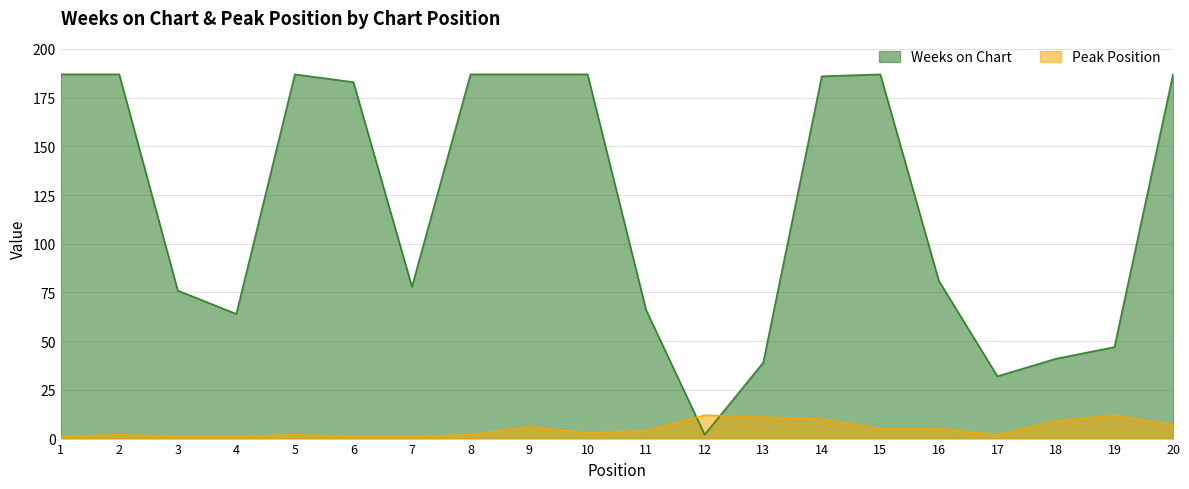

How many lines are shown in the chart?

2